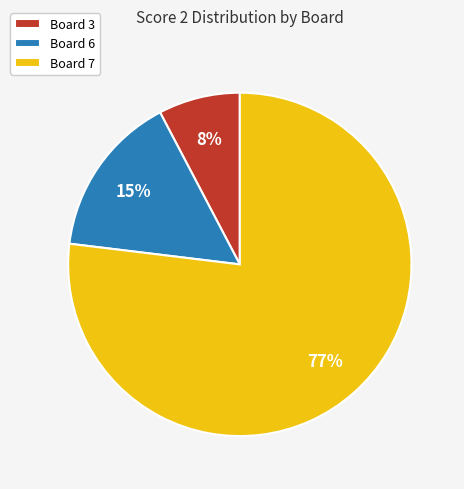

True or false: Board 6 accounts for 6% of the total.

False